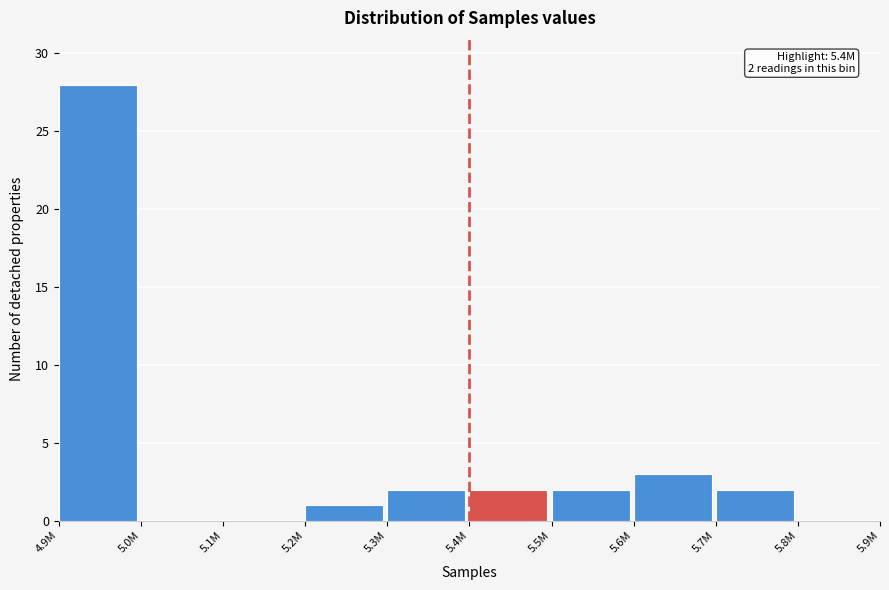

Reading left to right, extract all data points from this chart.

4.9M=28	5.0M=0	5.1M=0	5.2M=1	5.3M=2	5.4M=2	5.5M=2	5.6M=3	5.7M=2	5.8M=0